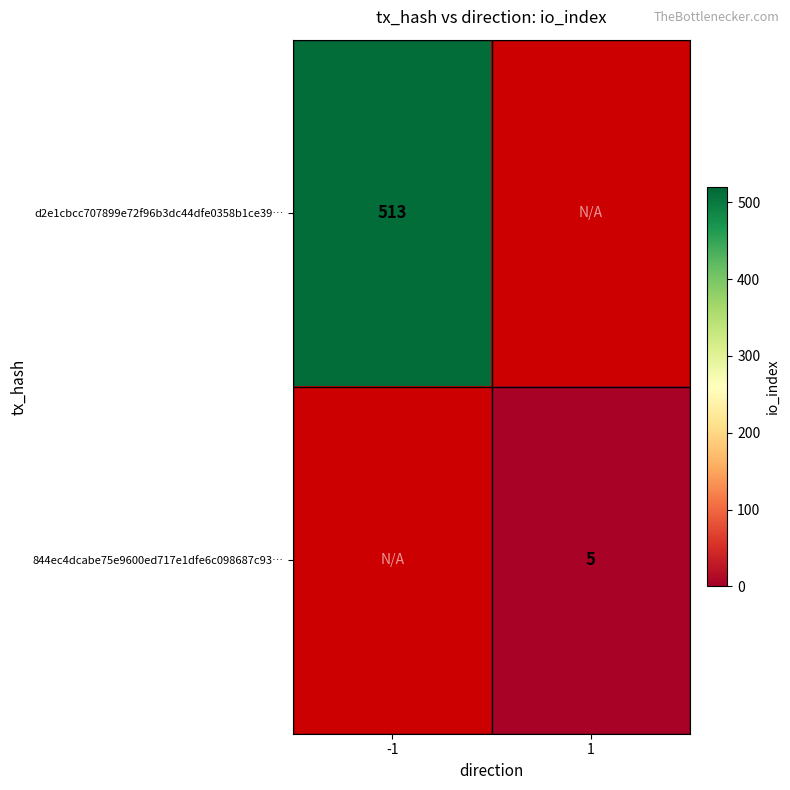

Is the value of 844ec4dcabe75e9600ed717e1dfe6c098687c93… at 1 greater than the value of d2e1cbcc707899e72f96b3dc44dfe0358b1ce39… at -1?

No